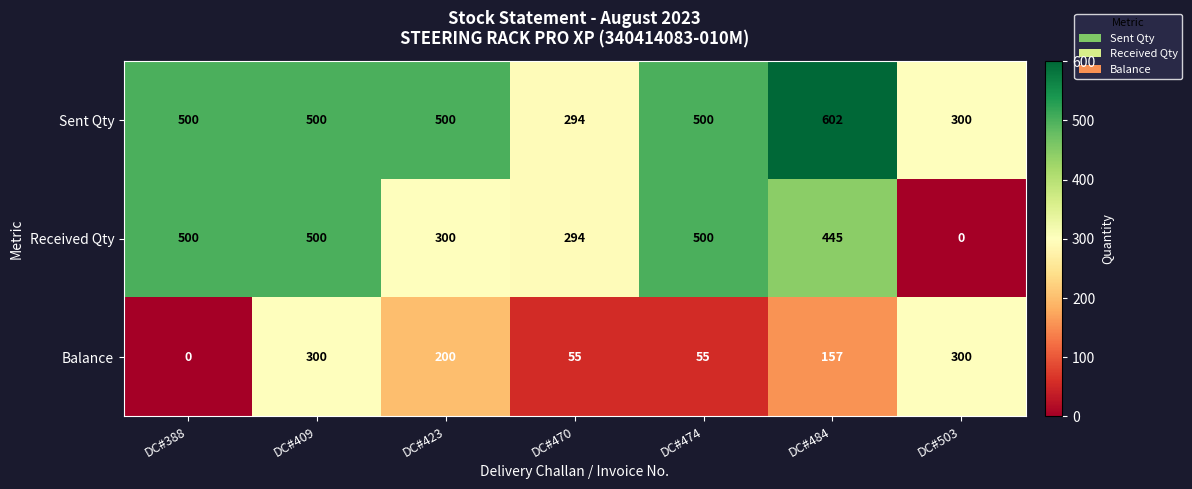

Rank the series by their maximum value, from lowest to highest.

Balance, Received Qty, Sent Qty